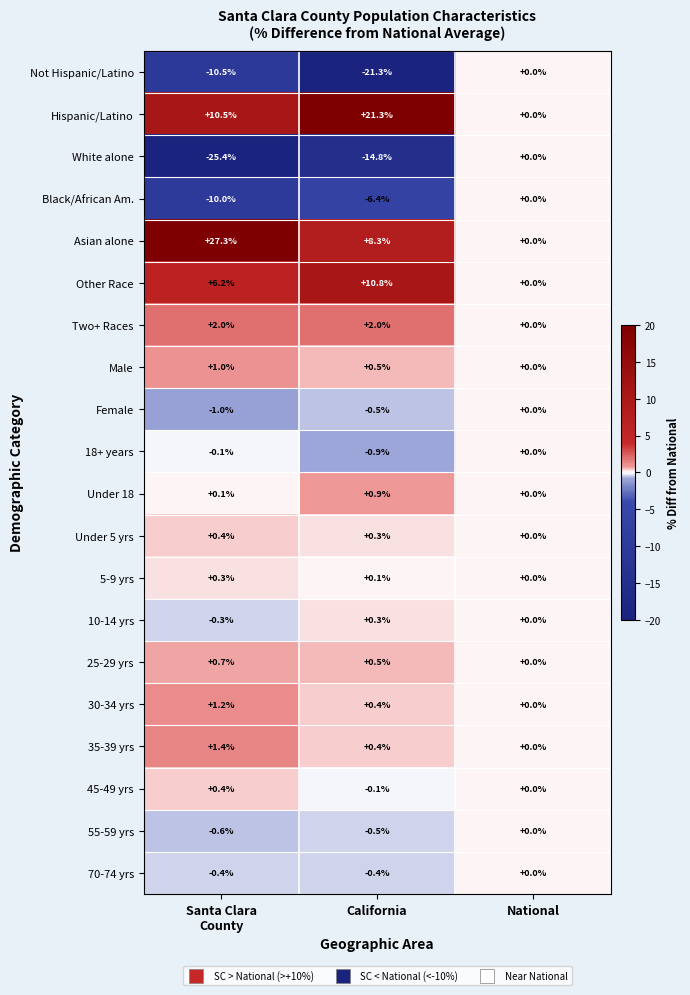

Is it true that Black/African Am. equals -5.8 at National?

False